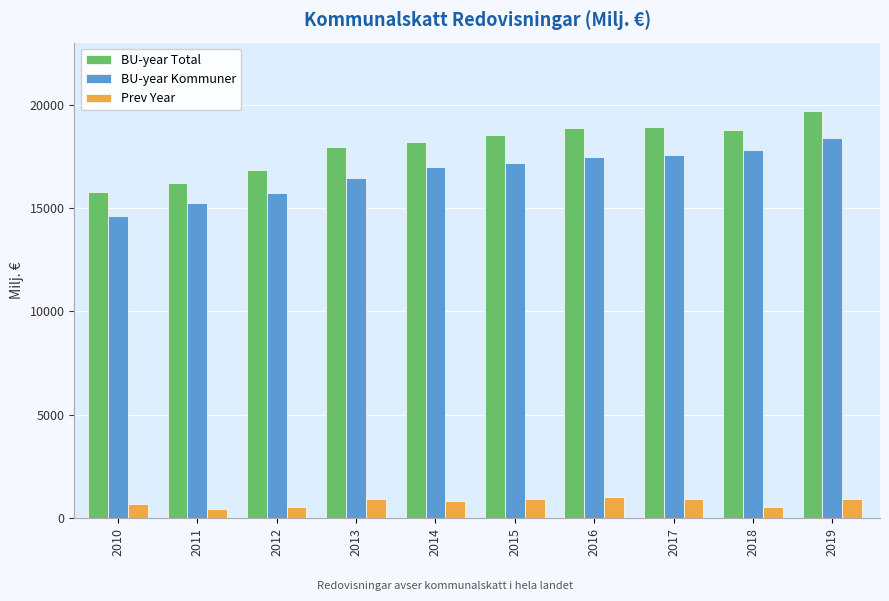

What is the sum of the BU-year Total values at 2013 and 2015?

36490.0